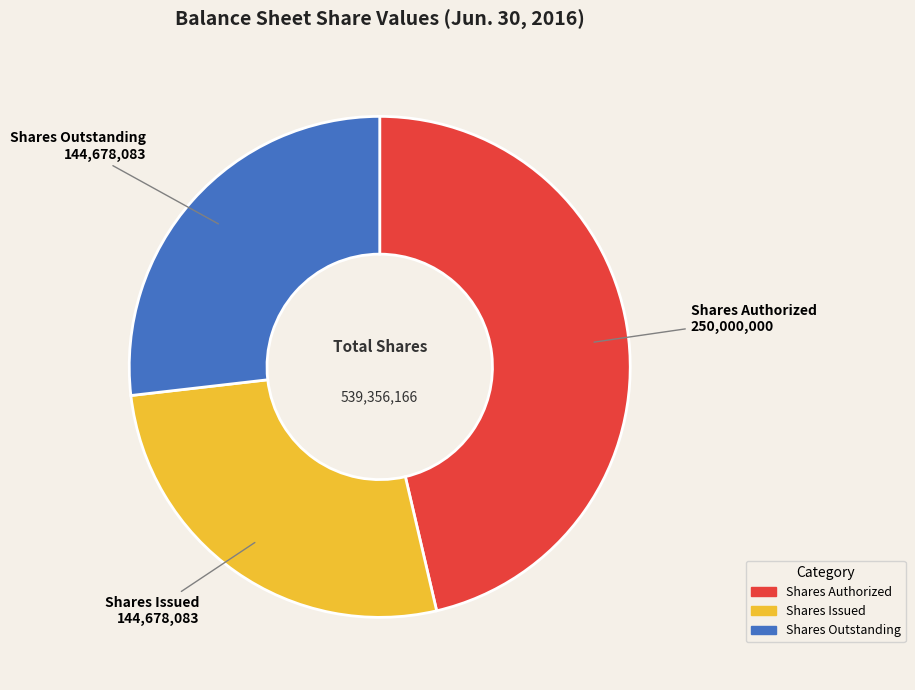

Count the number of slices in the pie.

3